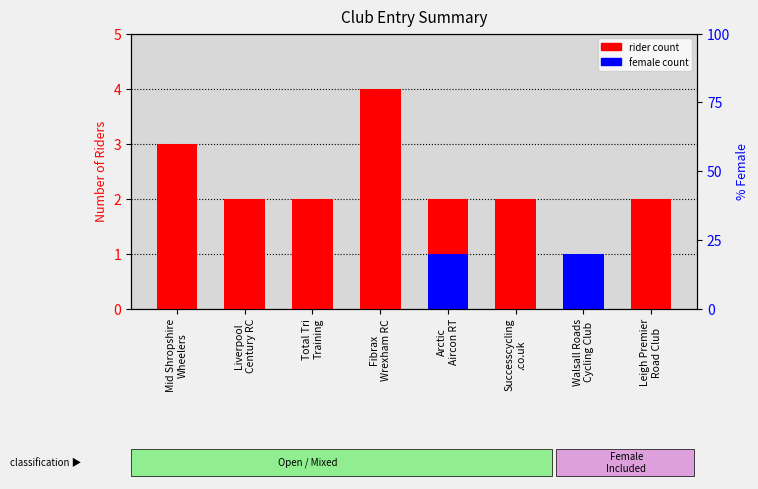

What is the approximate value of female count at Arctic
Aircon RT?

1